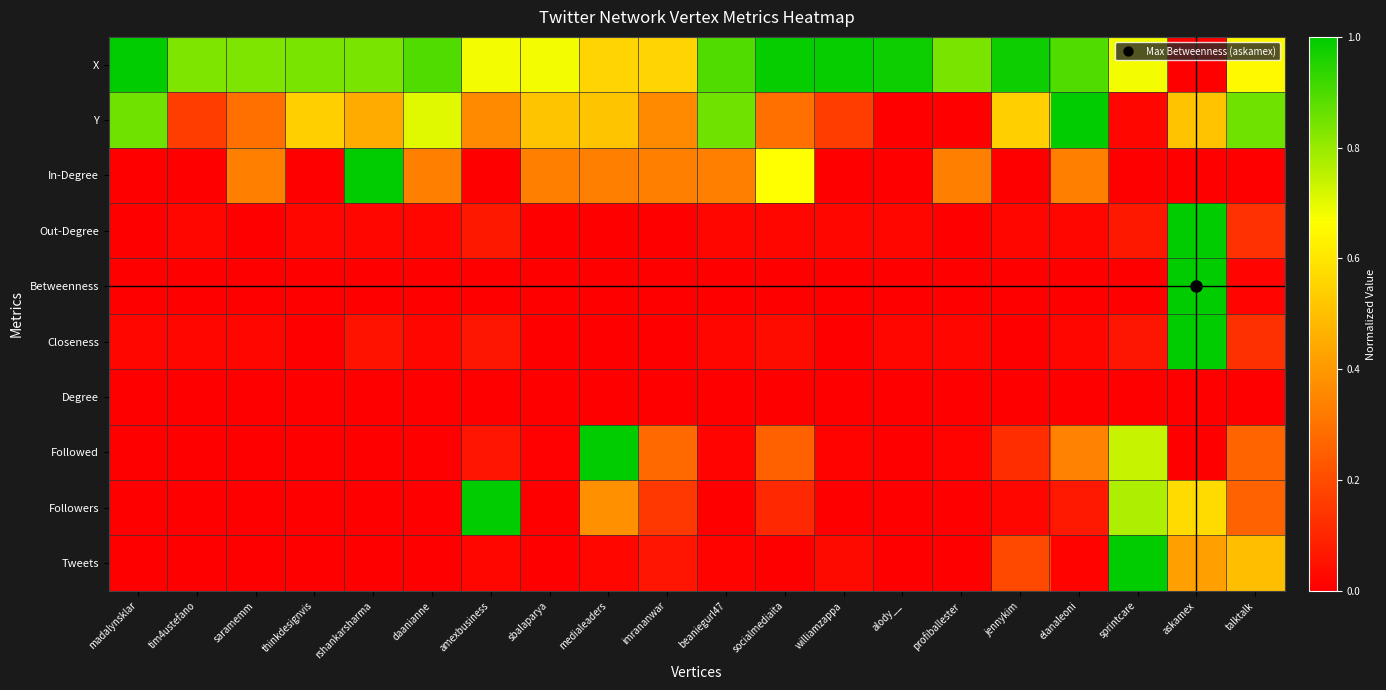

At jennykim, list the series in order from smallest to largest.

In-Degree, Betweenness, Closeness, Degree, Followers, Out-Degree, Followed, Tweets, Y, X